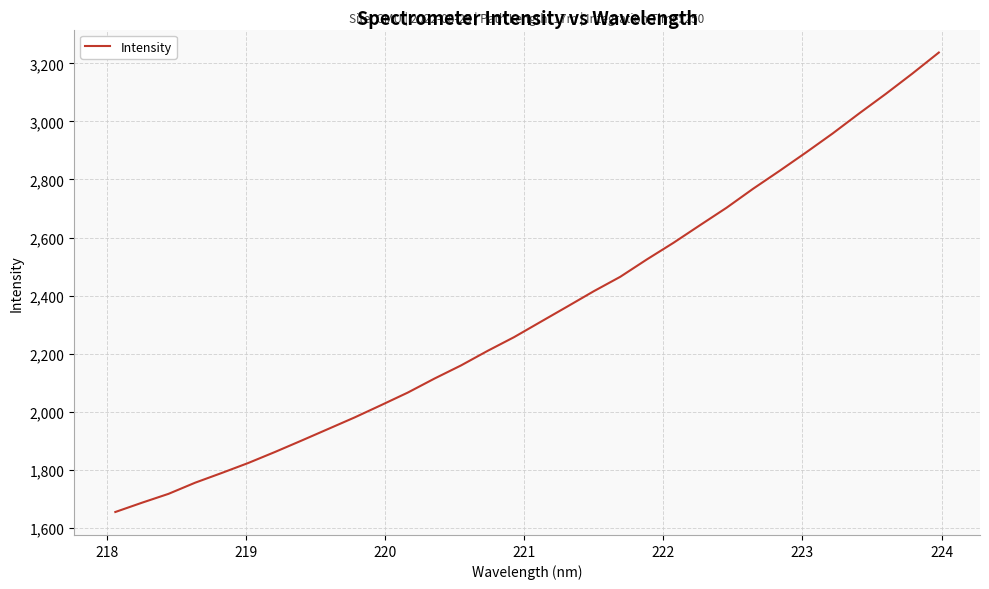

What is the minimum value shown in the chart?

1654.9